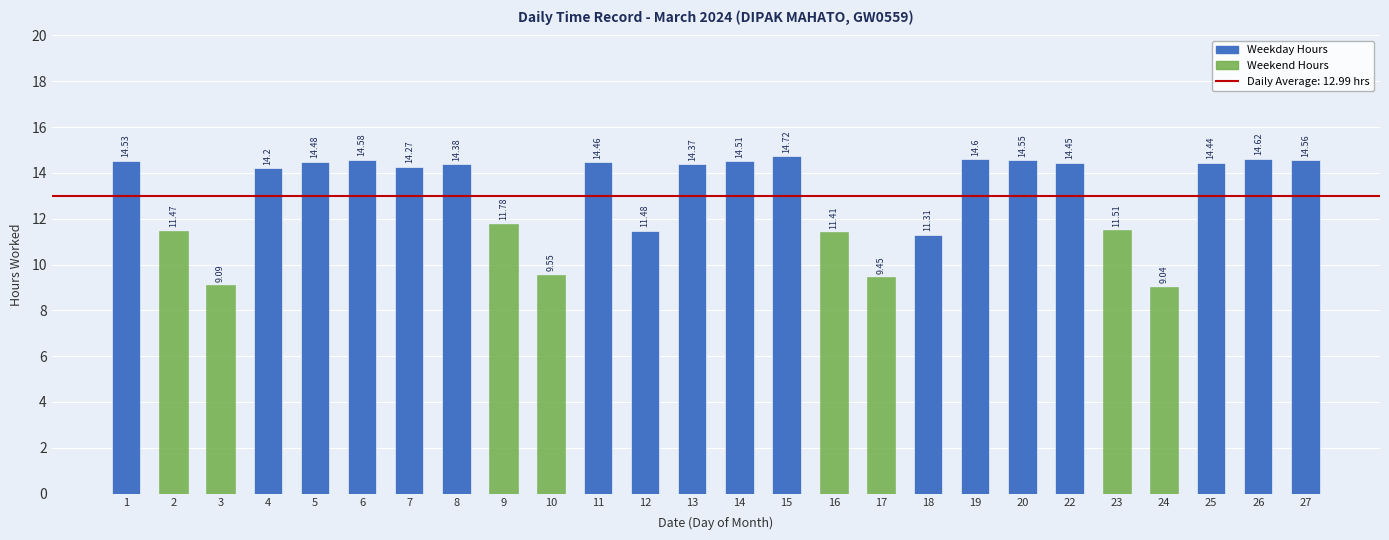

Which category has the highest value across all series?

15